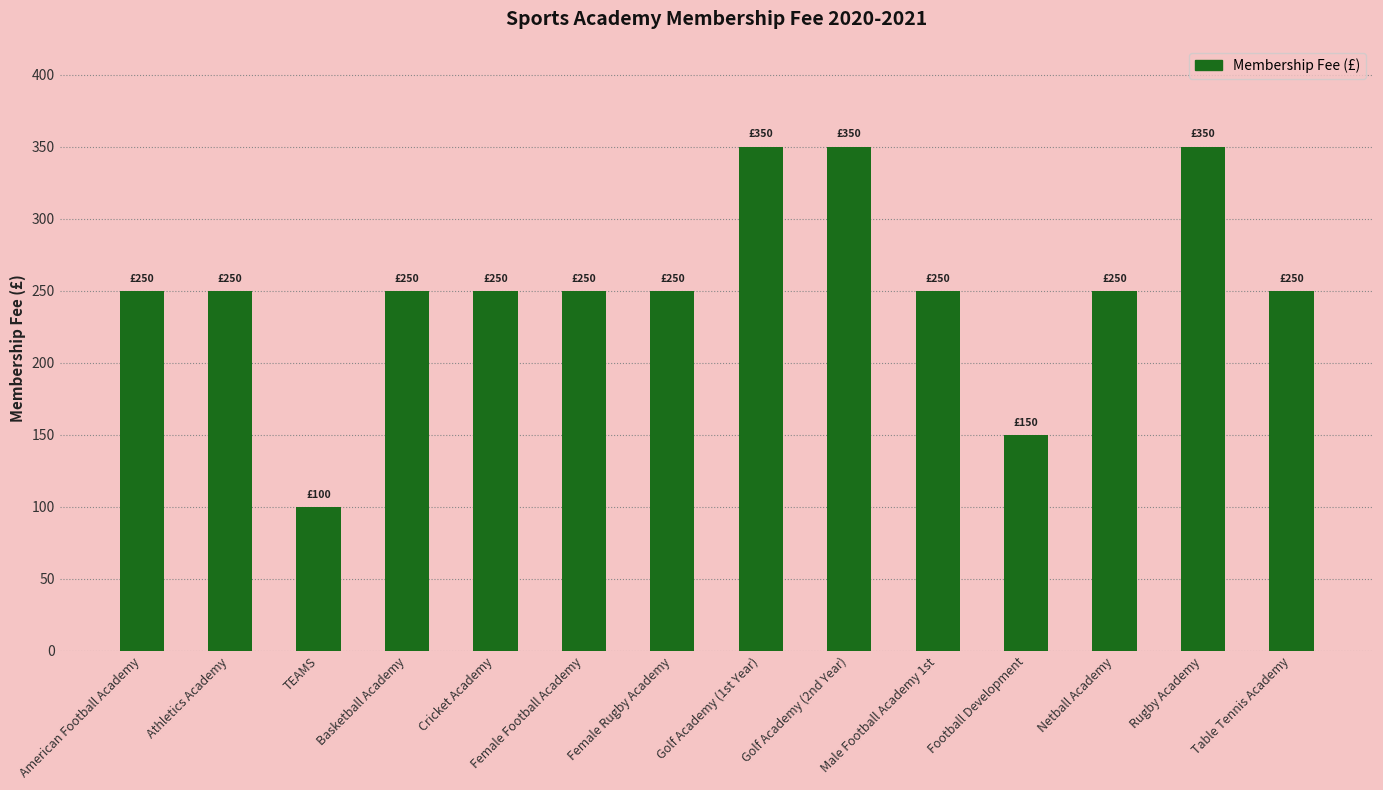

Read the value at Netball Academy.

250